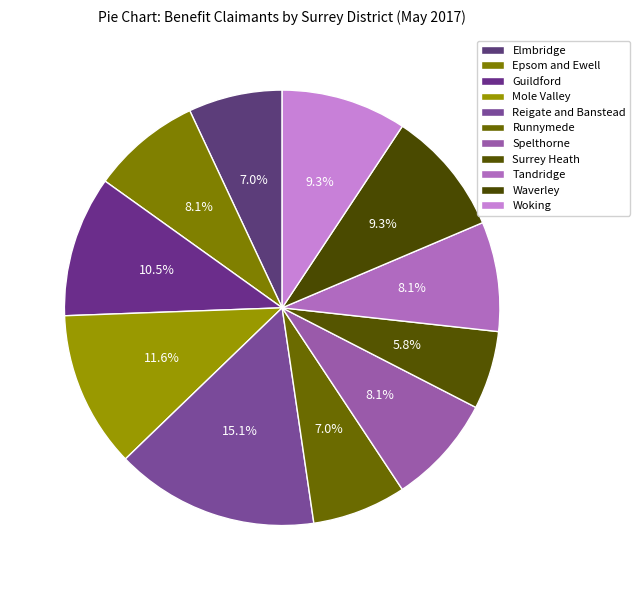

Is it true that Woking is 9% of the pie?

True